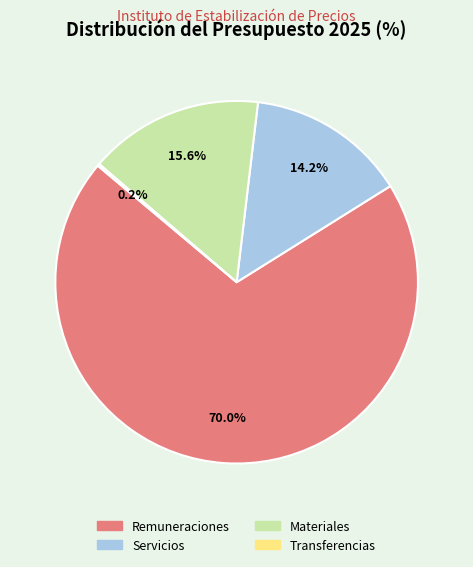

What is the largest slice in the pie chart?

Remuneraciones